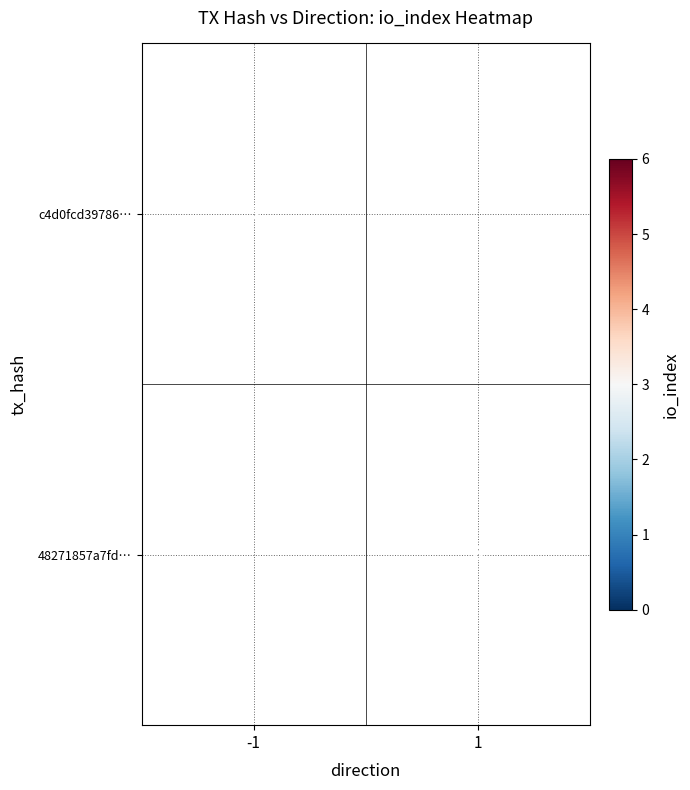

The c4d0fcd39786… series shows 5 at -1. True or false?

True